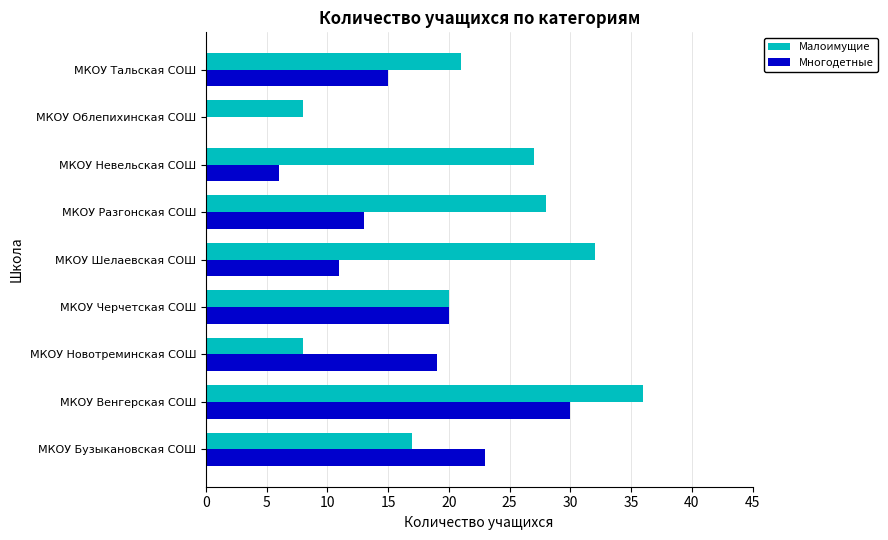

How many data points does each series have?

9